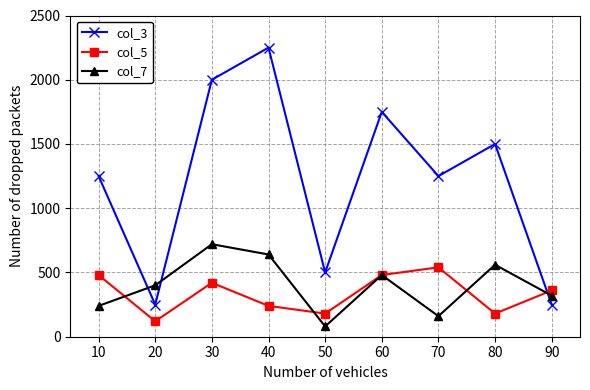

Is this an area chart (filled region under the line)?

No